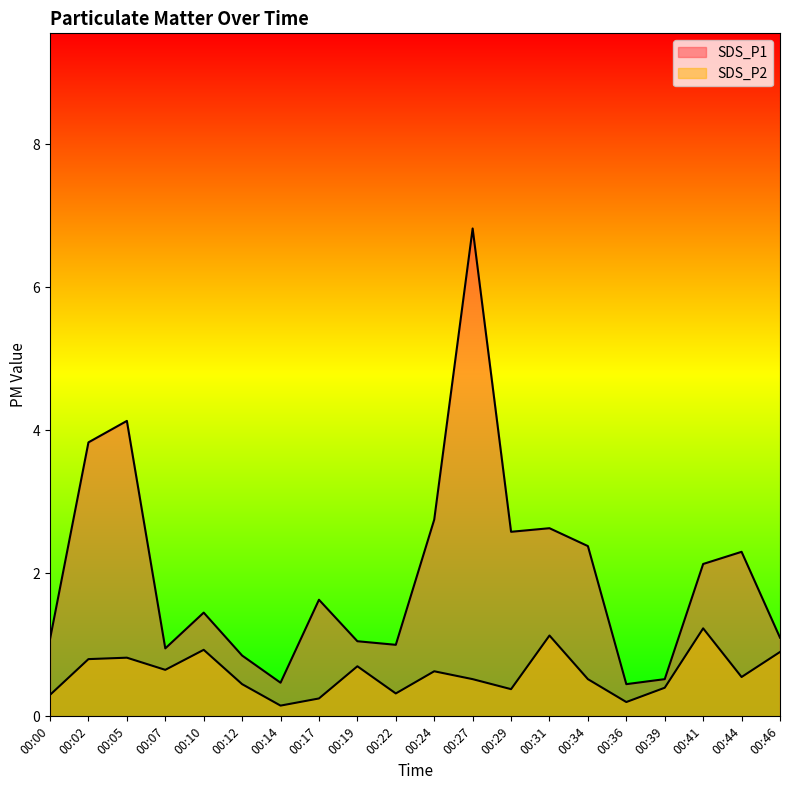

What are all the series names shown in the legend?

SDS_P1, SDS_P2